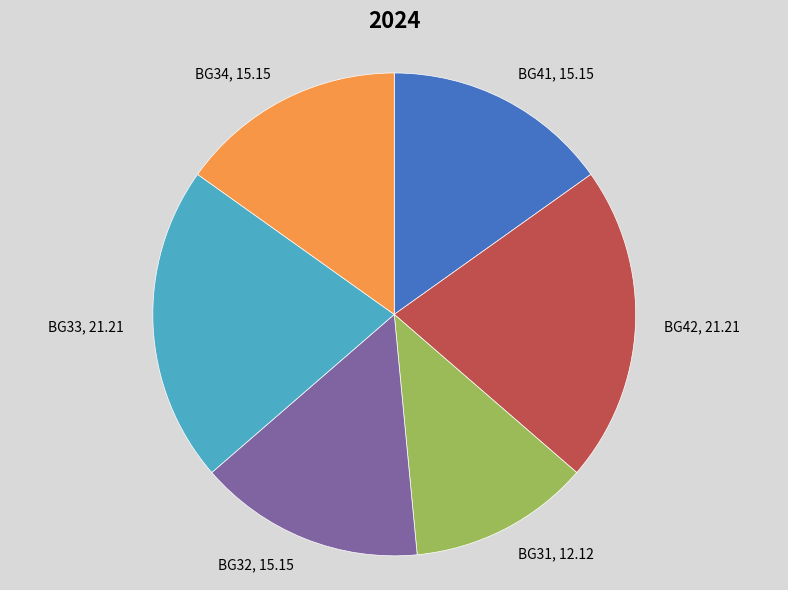

Which has a higher value, BG31 or BG42?

BG42